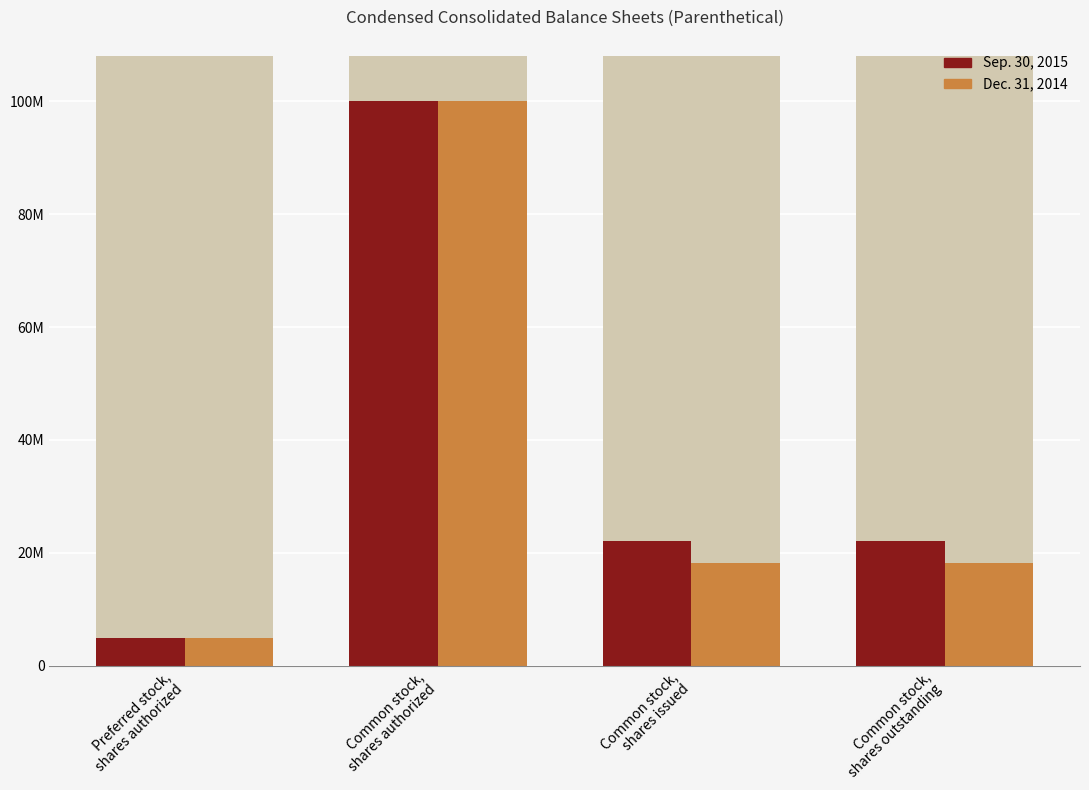

Between Common stock,
shares authorized and Common stock,
shares issued, which is larger?

Common stock,
shares authorized